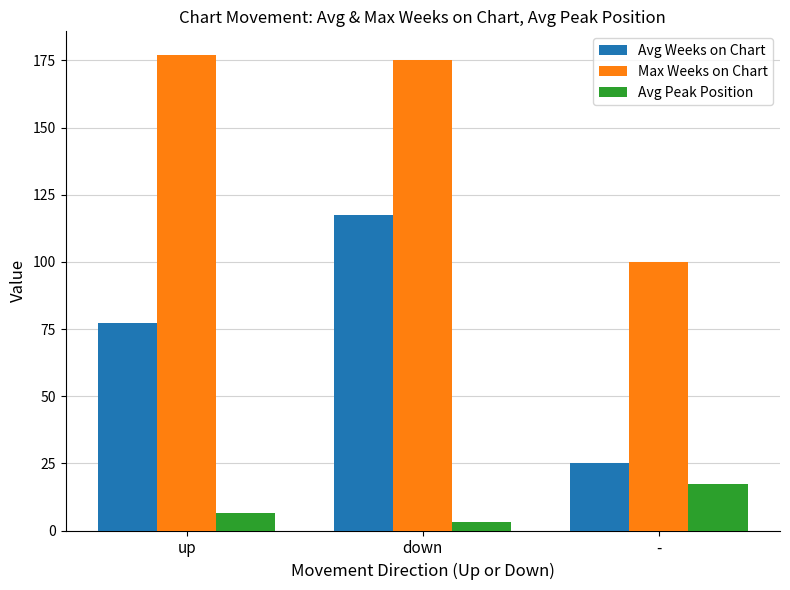

Which series has the largest total across all categories?

Max Weeks on Chart